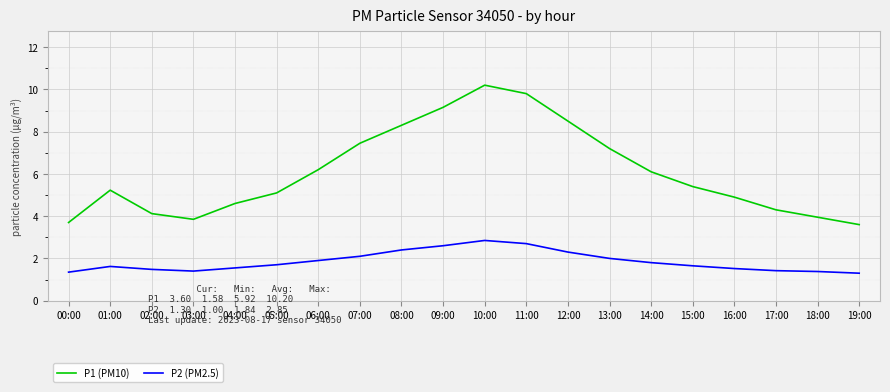

Is the value of P2 (PM2.5) at 12:00 greater than the value of P1 (PM10) at 16:00?

No